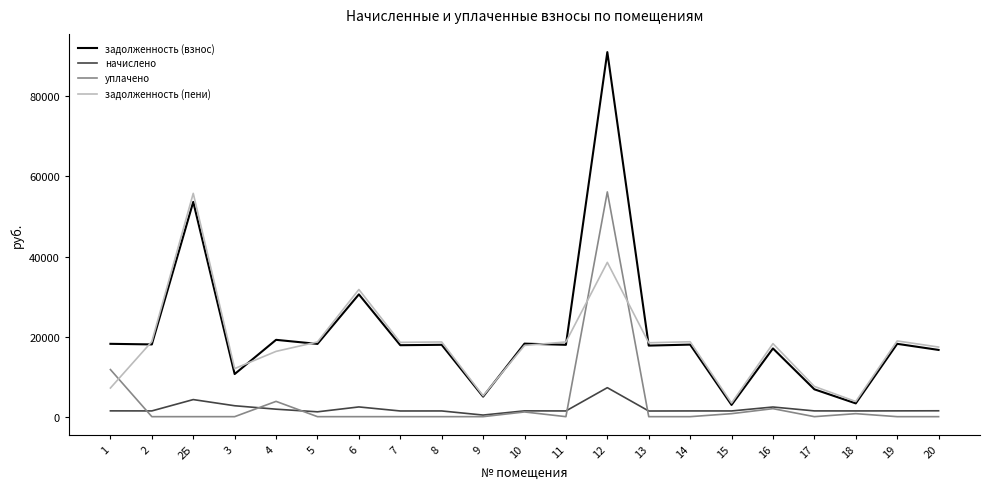

Does the chart display data point markers on the line(s)?

No